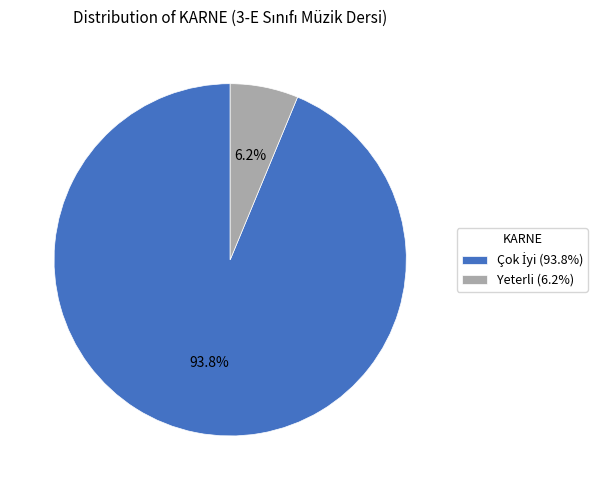

Is there a majority slice in this chart?

Yes